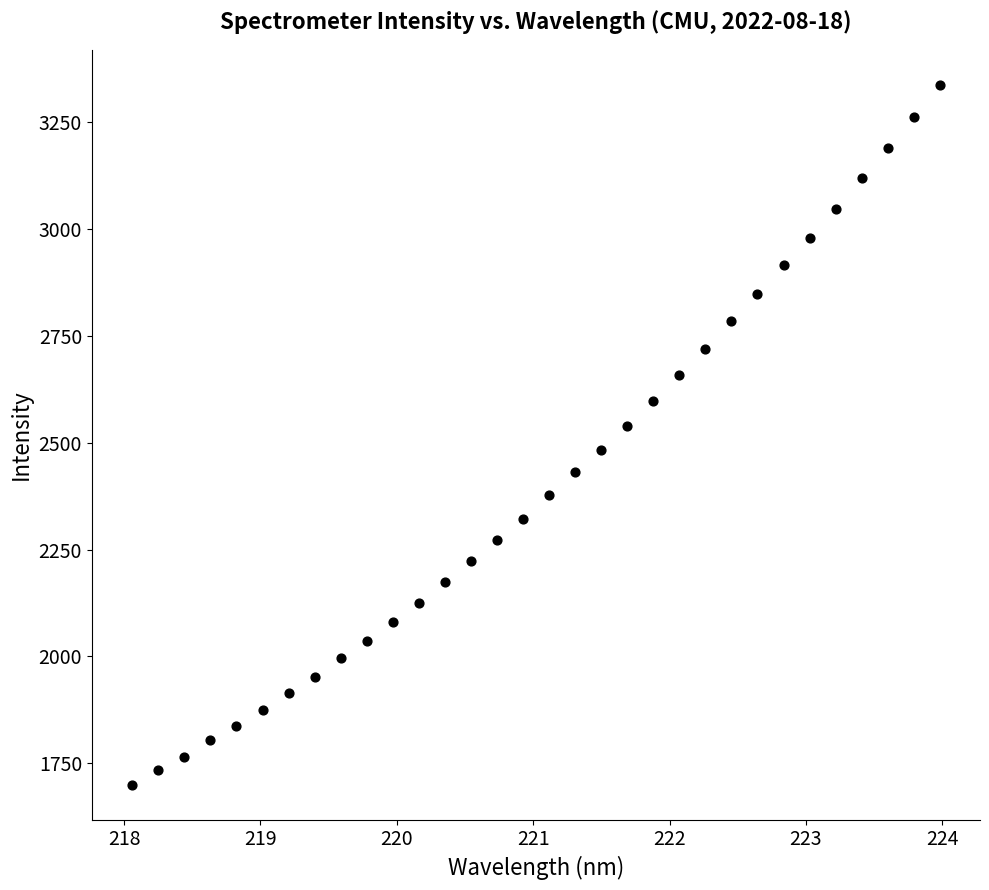

What is the range of X values (max minus min)?

5.9